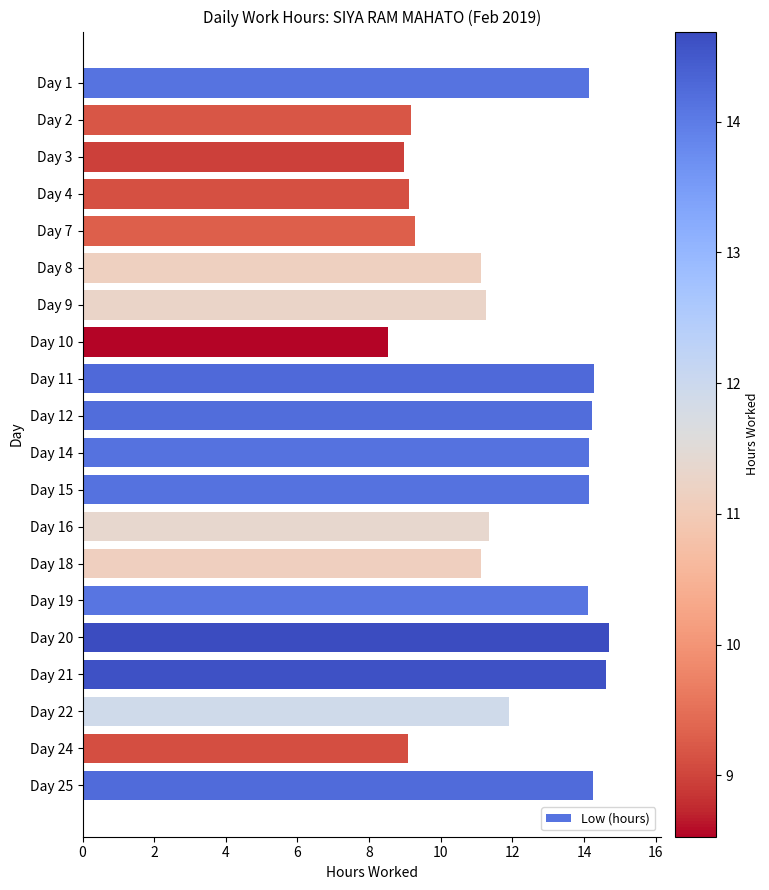

What is the maximum value shown in the chart?

14.7